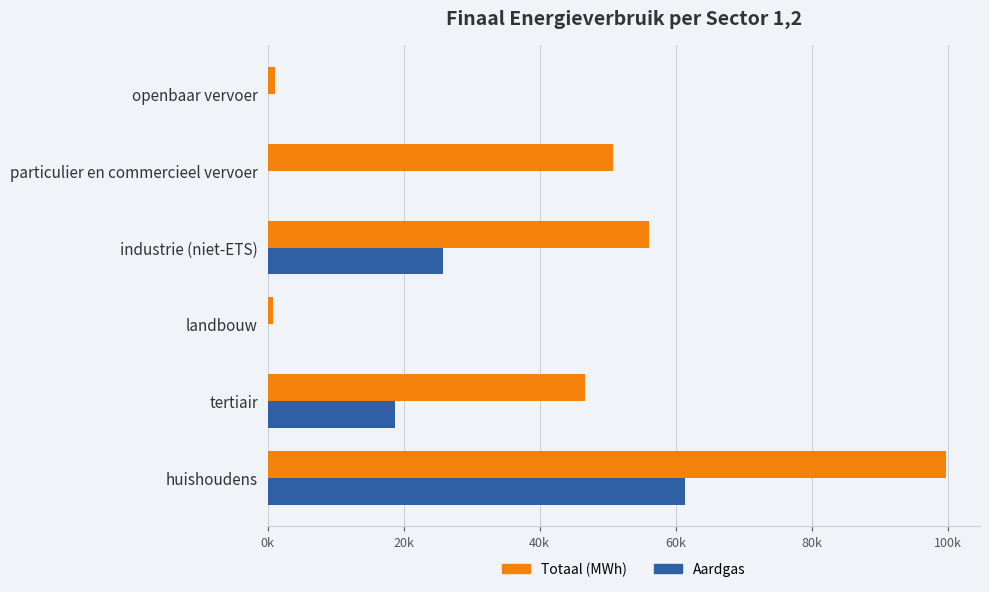

Reading right to left, transcribe all the data shown in this chart.

Totaal (MWh): 1153.5	50800.5	56028.0	807.5	46660.8	99787.7
Aardgas: 0.0	3.4	25806.8	28.5	18783.9	61463.0